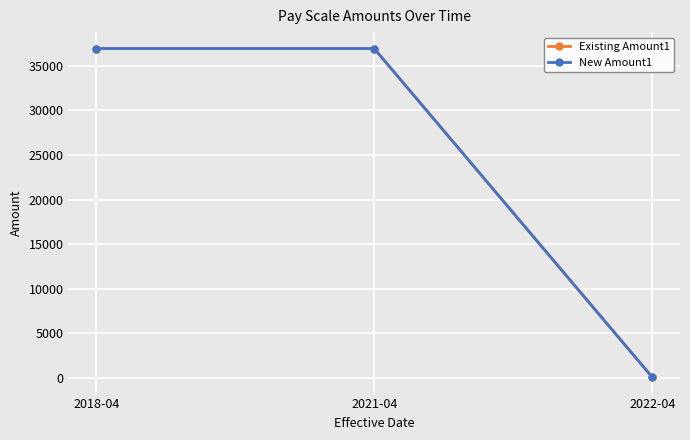

Reading left to right, extract all data points from this chart.

Existing Amount1: 2018-04=36924.0	2021-04=36924.0	2022-04=109.4
New Amount1: 2018-04=36924.0	2021-04=36924.0	2022-04=114.4